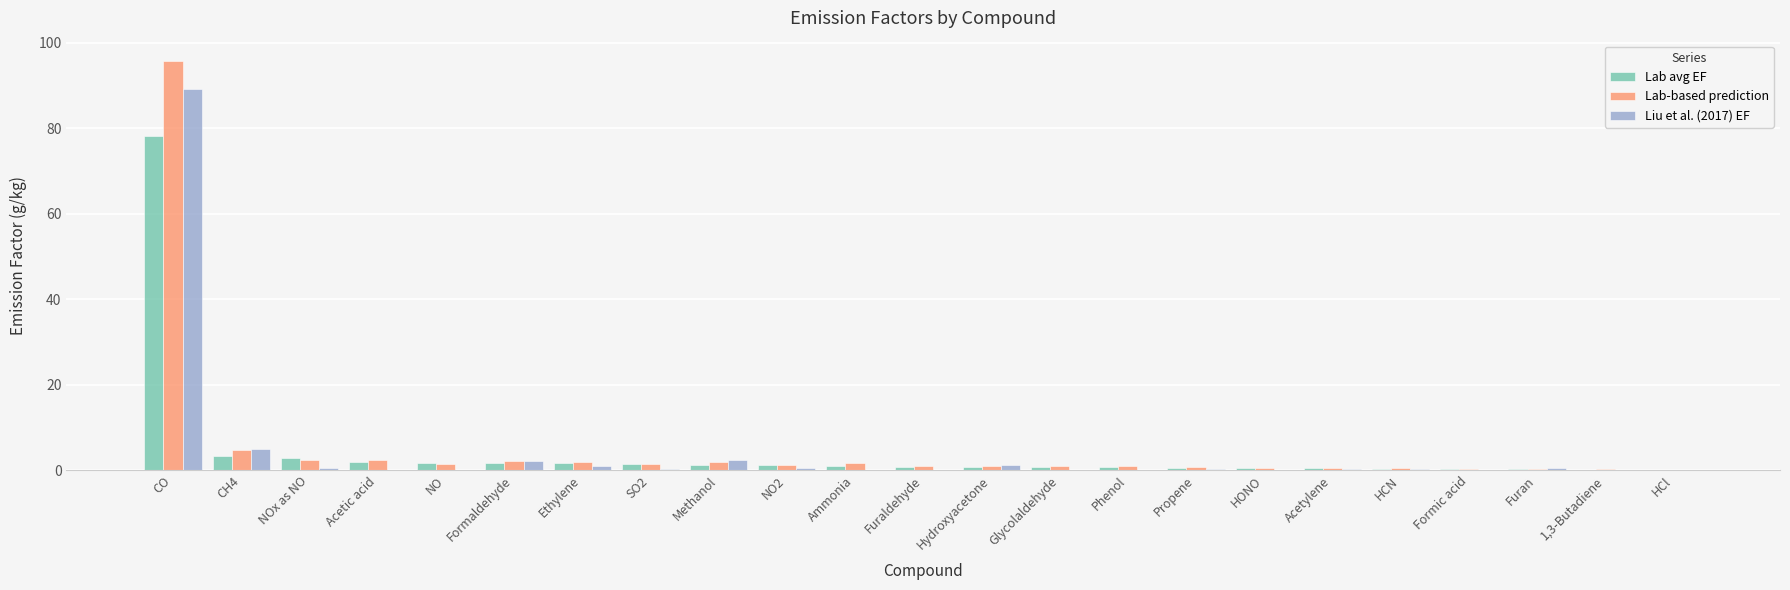

Which category has the highest value across all series?

CO